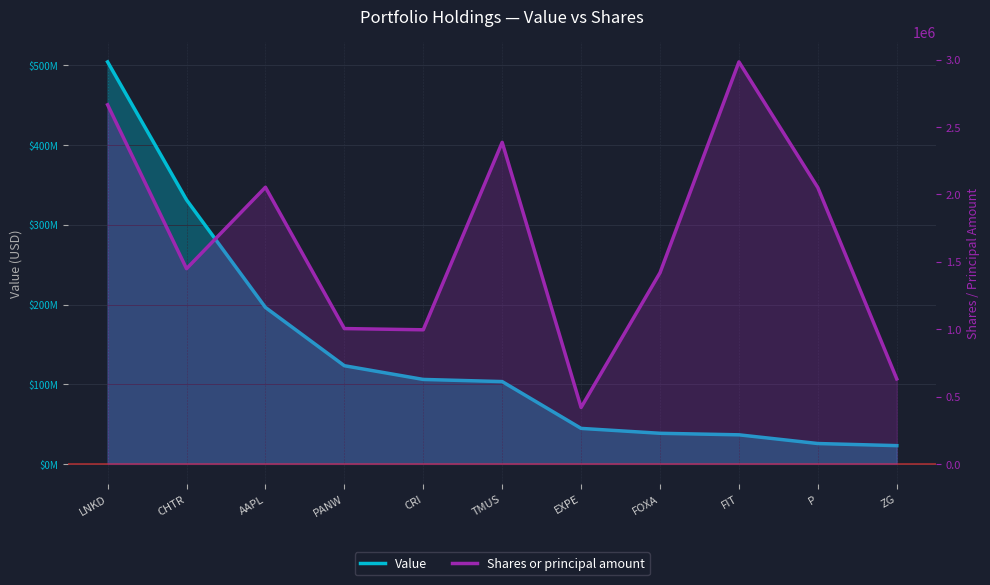

Reading right to left, list all the values displayed in this chart.

Value: 22891000	25530000	36463000	38384000	44528000	103283000	105967000	123179000	196316000	331348000	504455000
Shares or principal amount: 630952	2050572	2983850	1419000	418890	2386952	995275	1004394	2053514	1449213	2665546